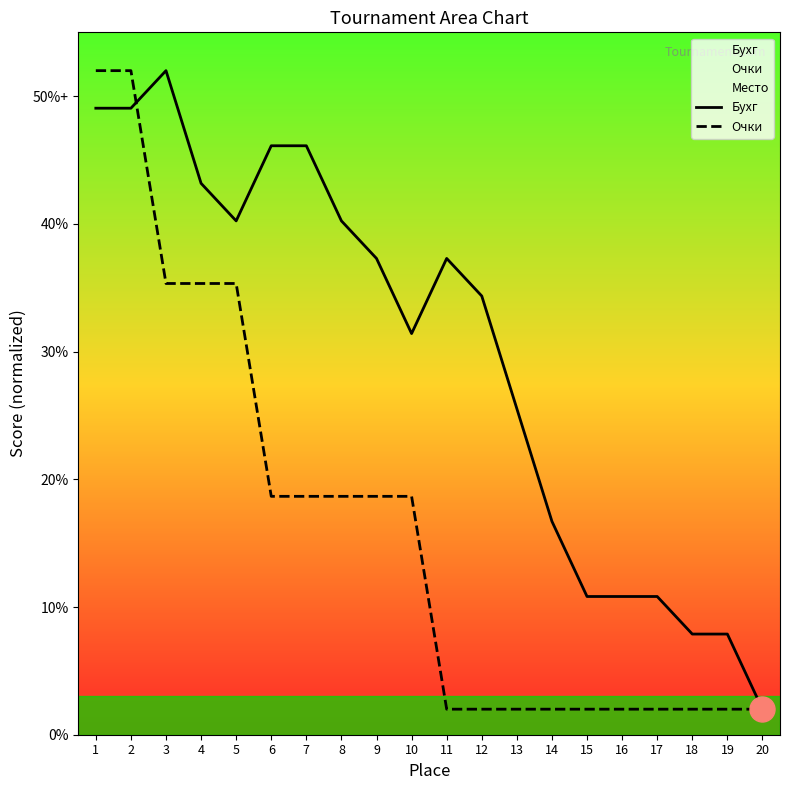

What is the smallest value displayed?

2.0